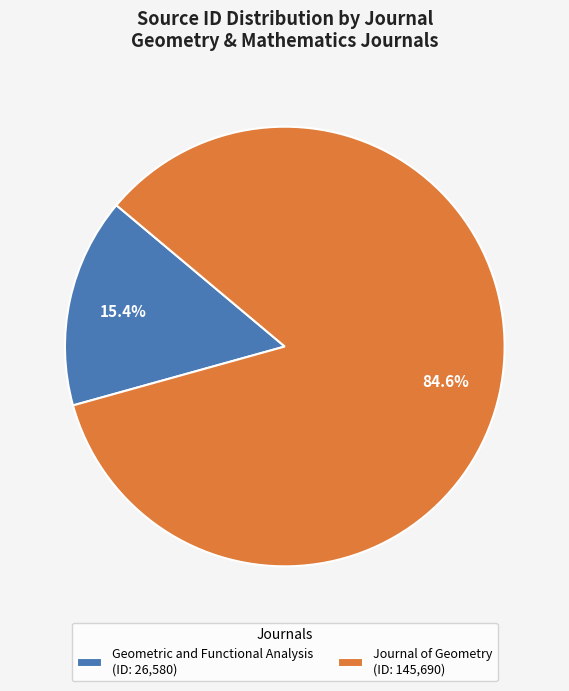

Which category accounts for the majority?

Journal of Geometry